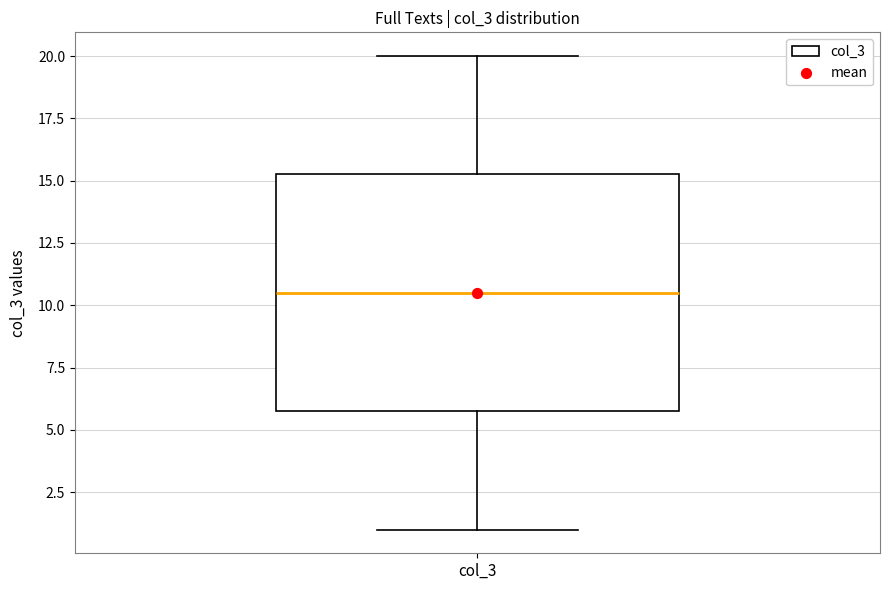

Read this box plot against the y-axis: the position of the median line, the range covered by the box, and the ends of both whiskers. The values are not printed on the chart, so give them approximately, as read against the axis.

median 10.5, box 6.0 to 15.5, whiskers 1.0 to 20.0